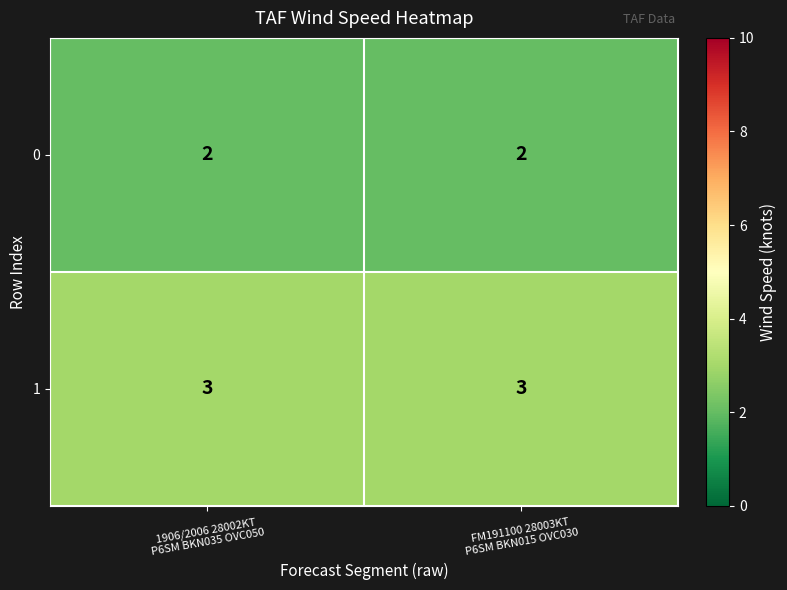

Reading right to left, list all the values displayed in this chart.

0: 2	2
1: 3	3